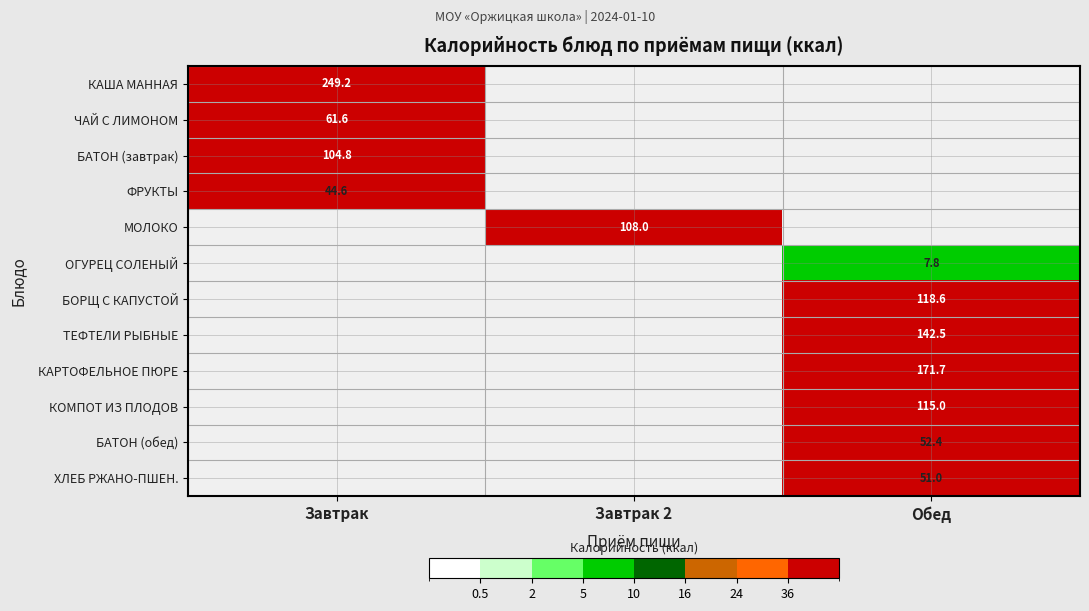

Is it true that ЧАЙ С ЛИМОНОМ equals 21.4 at Завтрак?

False